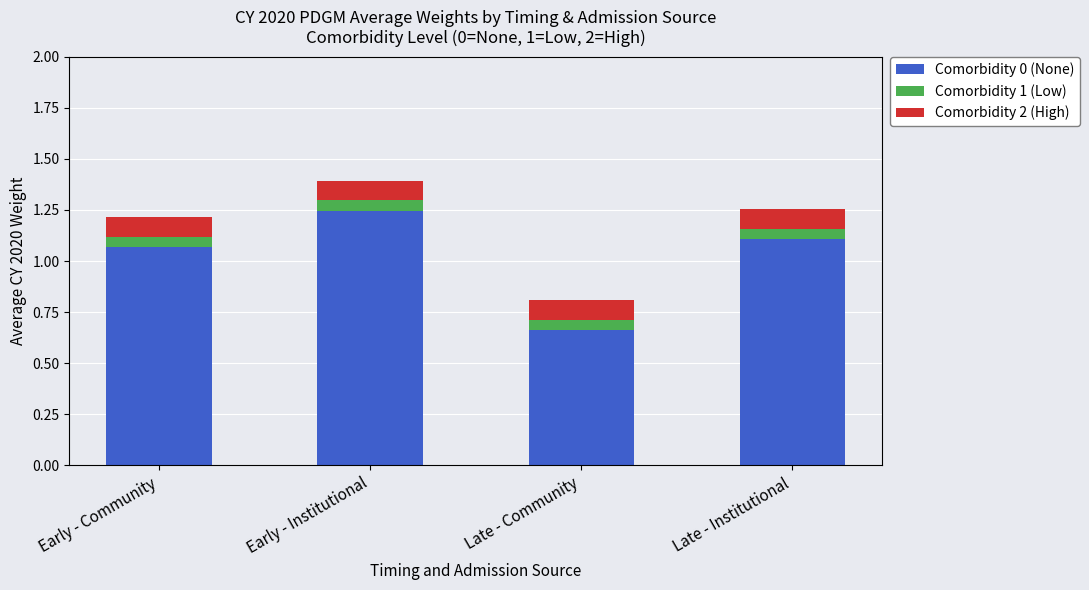

What is the sum of all Comorbidity 0 (None) values?

4.1